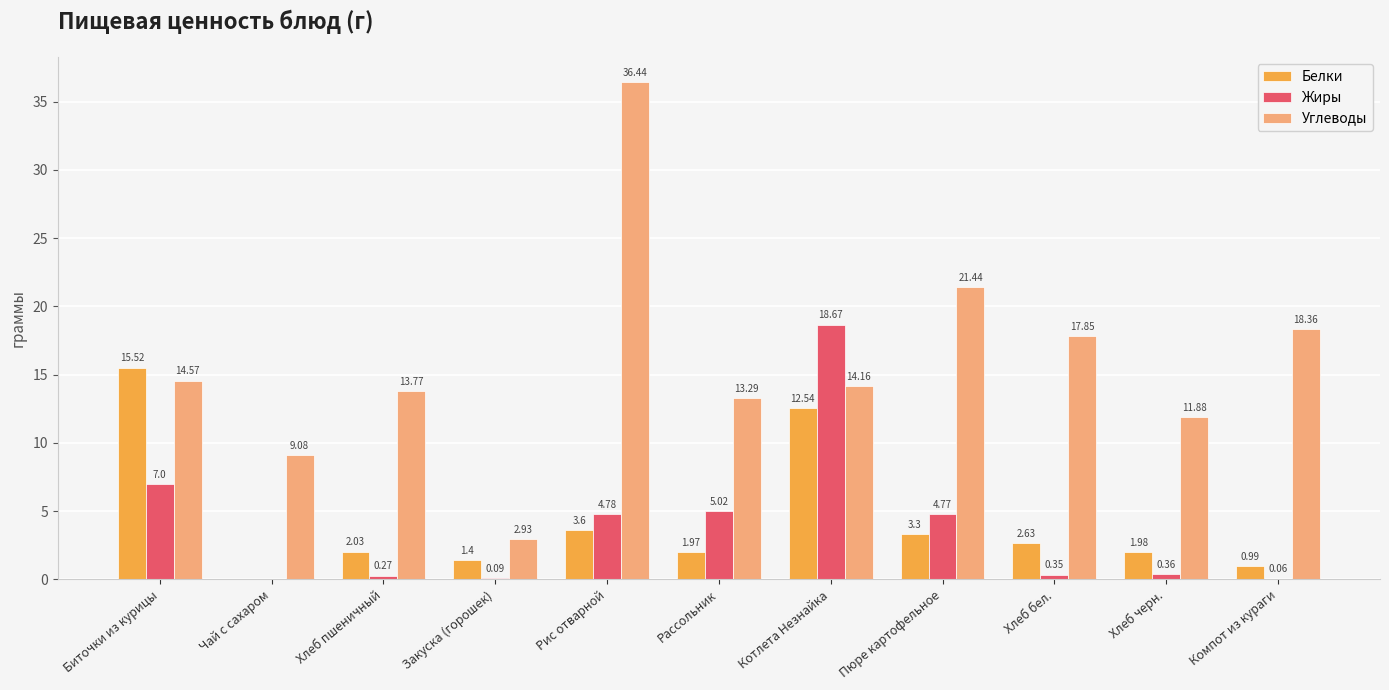

What is the total value across all series at Рис отварной?

44.8